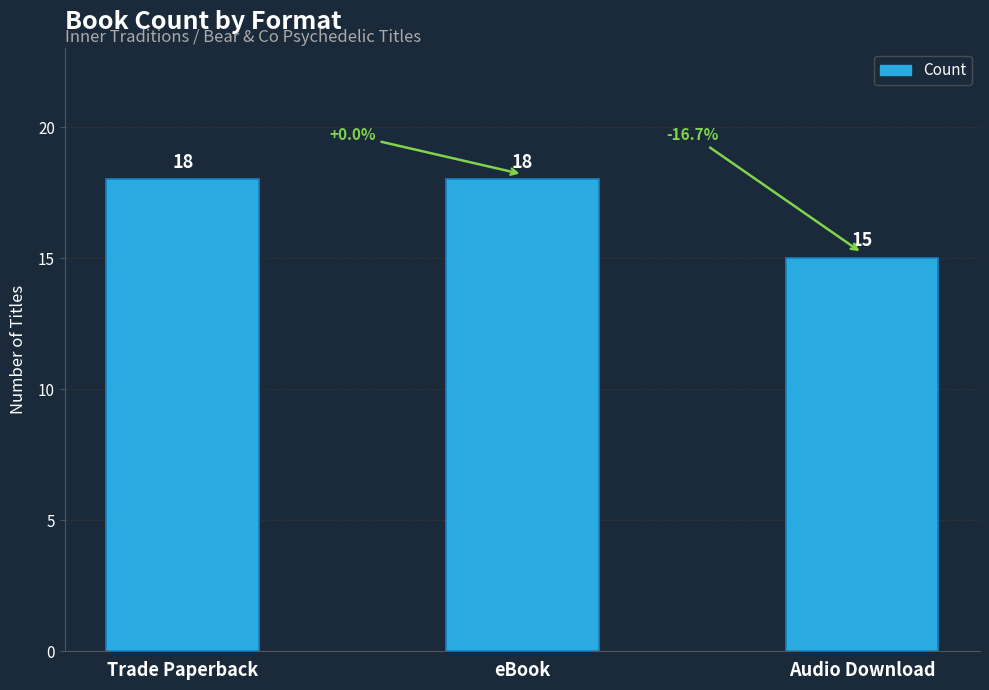

Read the value at Audio Download.

15